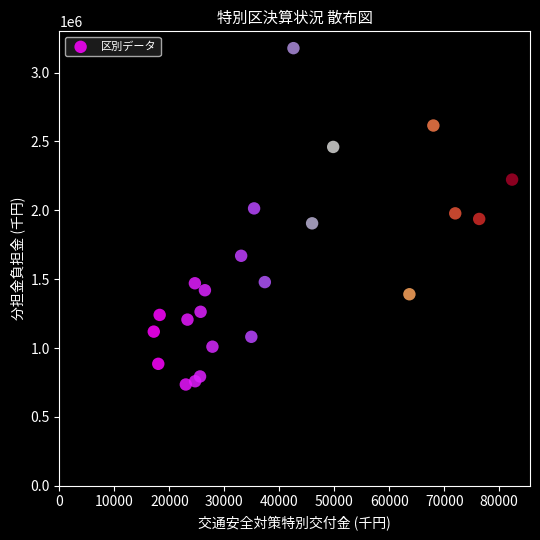

What is the range of X values (max minus min)?

65189